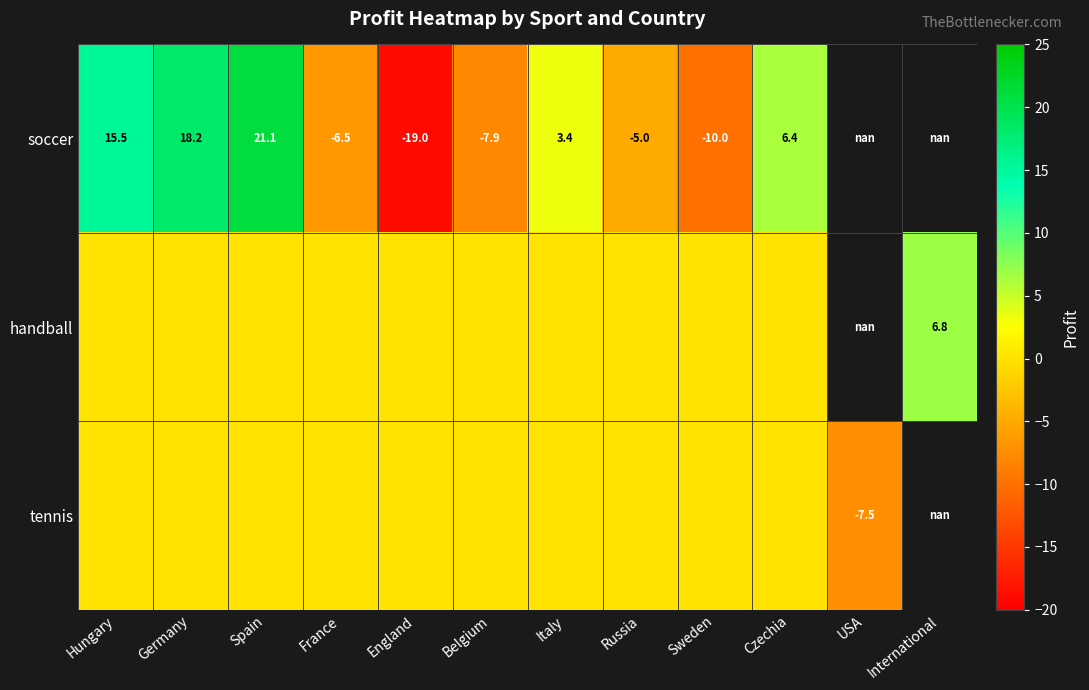

At which category is the sum across all series the highest?

Spain